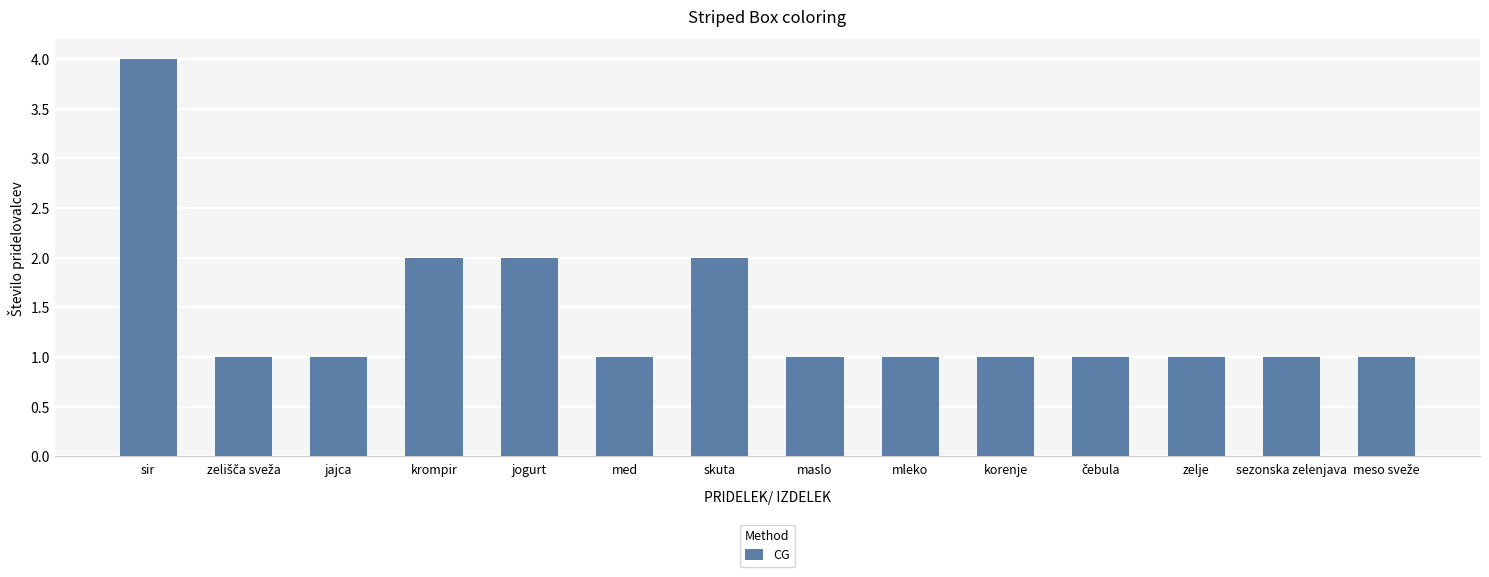

What is the greatest value displayed?

4